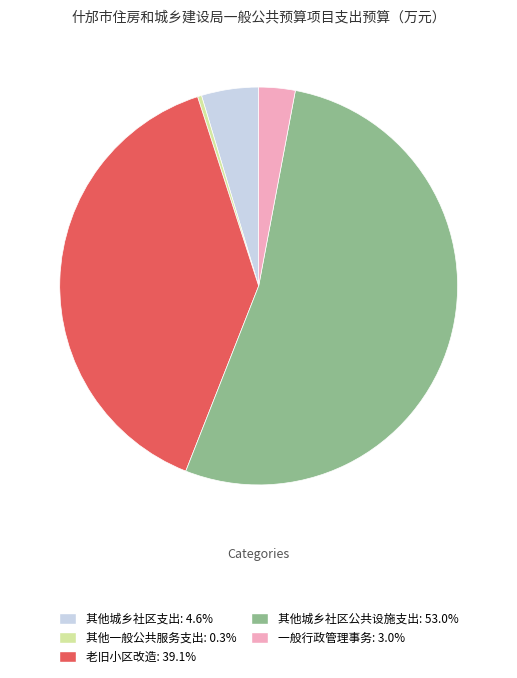

Is it true that 一般行政管理事务 is 3% of the pie?

True